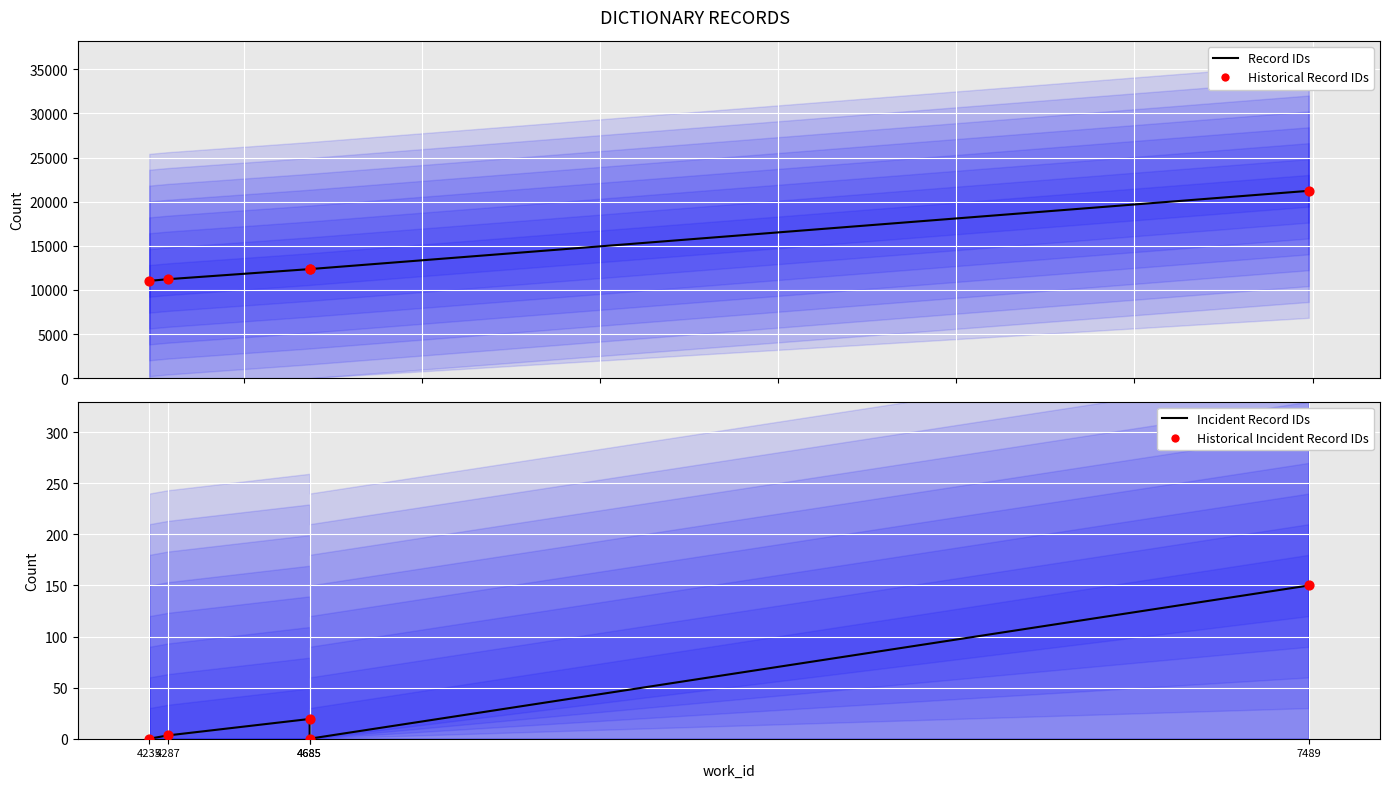

Which series has the widest spread of Y values?

Record IDs